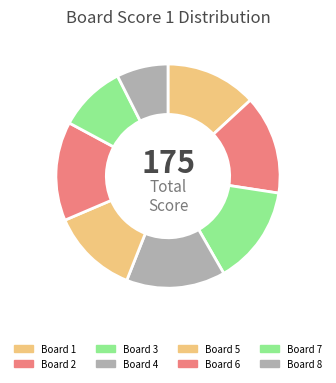

What portion of the pie excludes Board 2?

85.7%